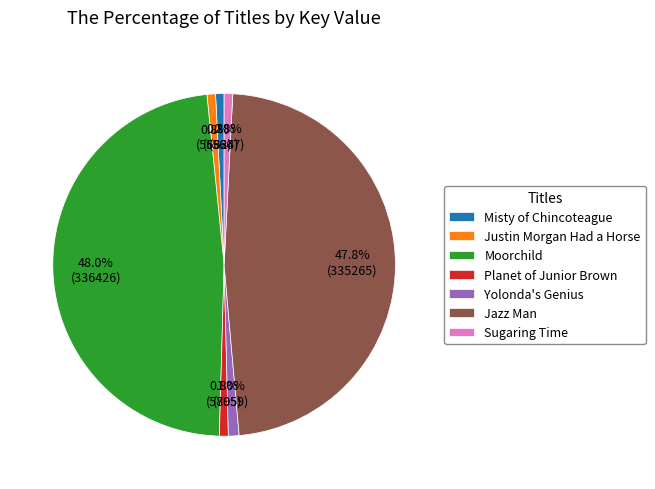

To the nearest percent, what is the difference between the largest and smallest slice percentages?

47%